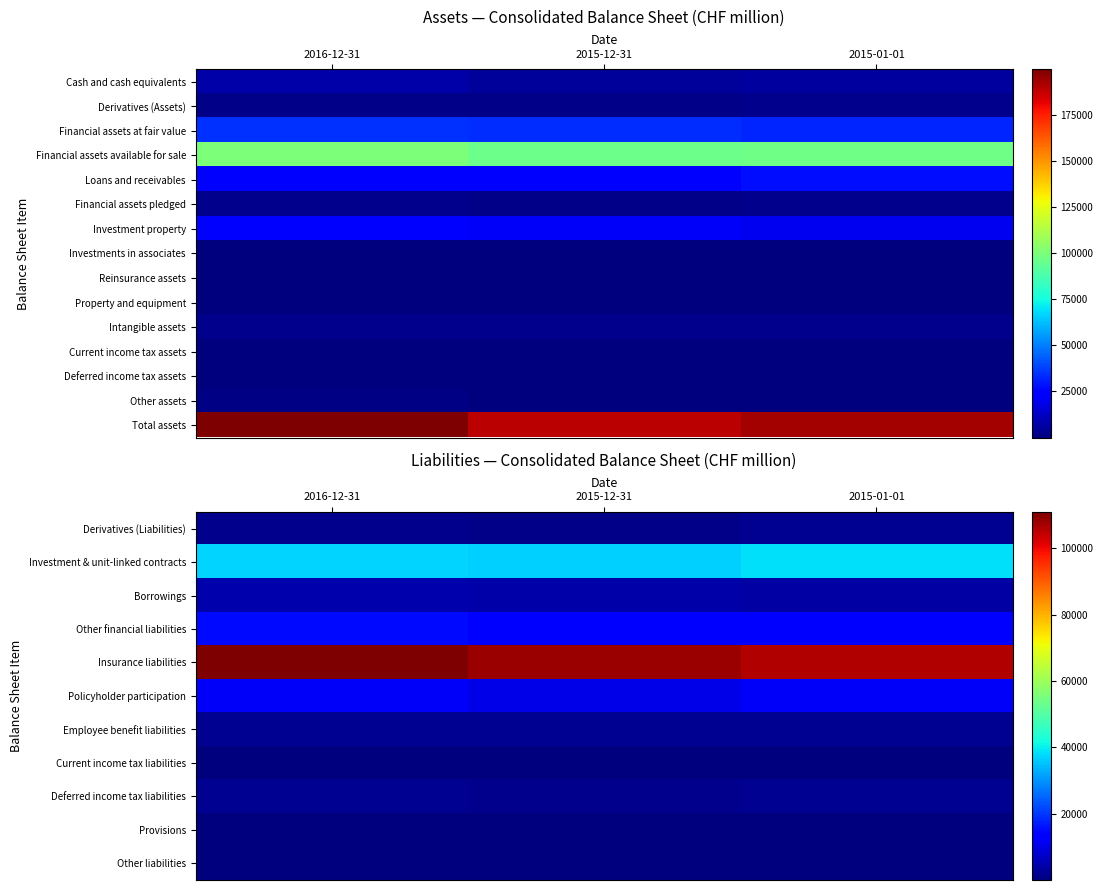

What is the difference between the Other assets values at 2016-12-31 and 2015-01-01?

413